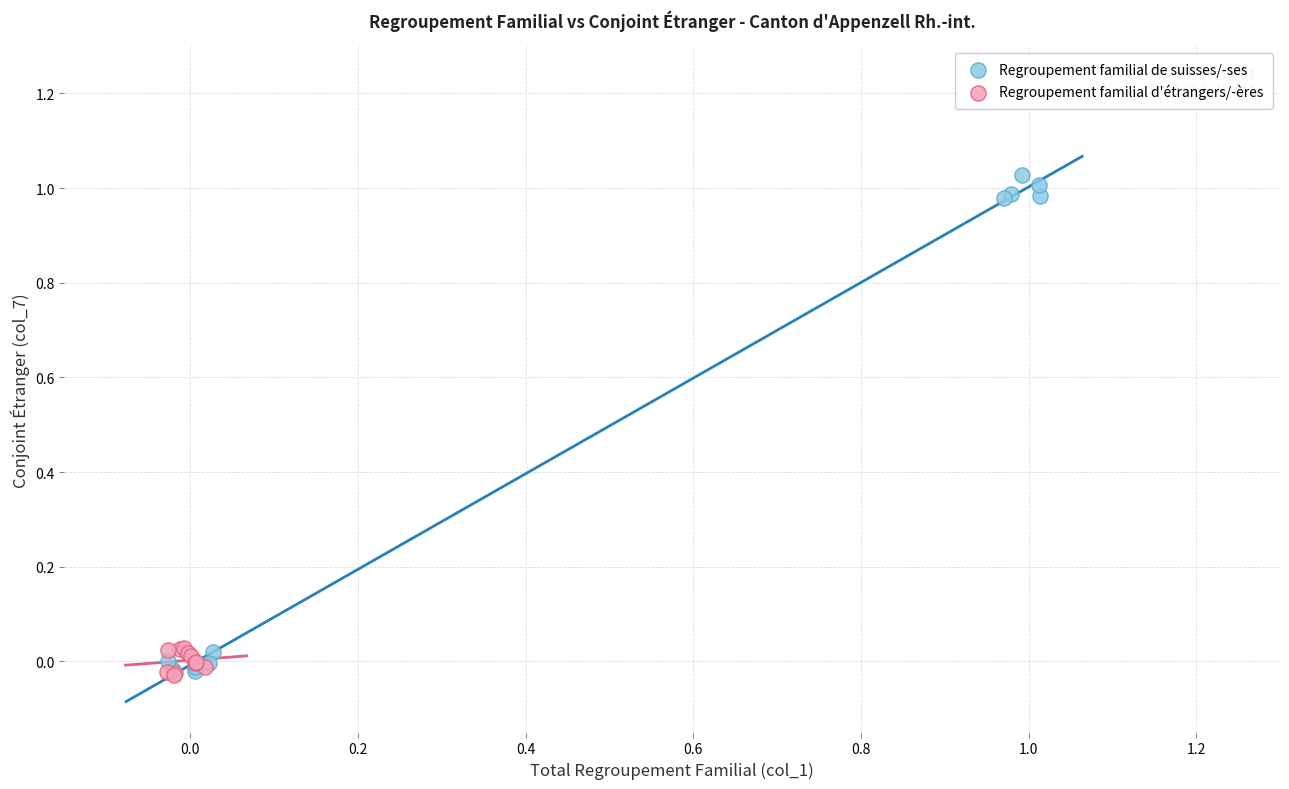

Which series has the widest spread of Y values?

Regroupement familial de suisses/-ses